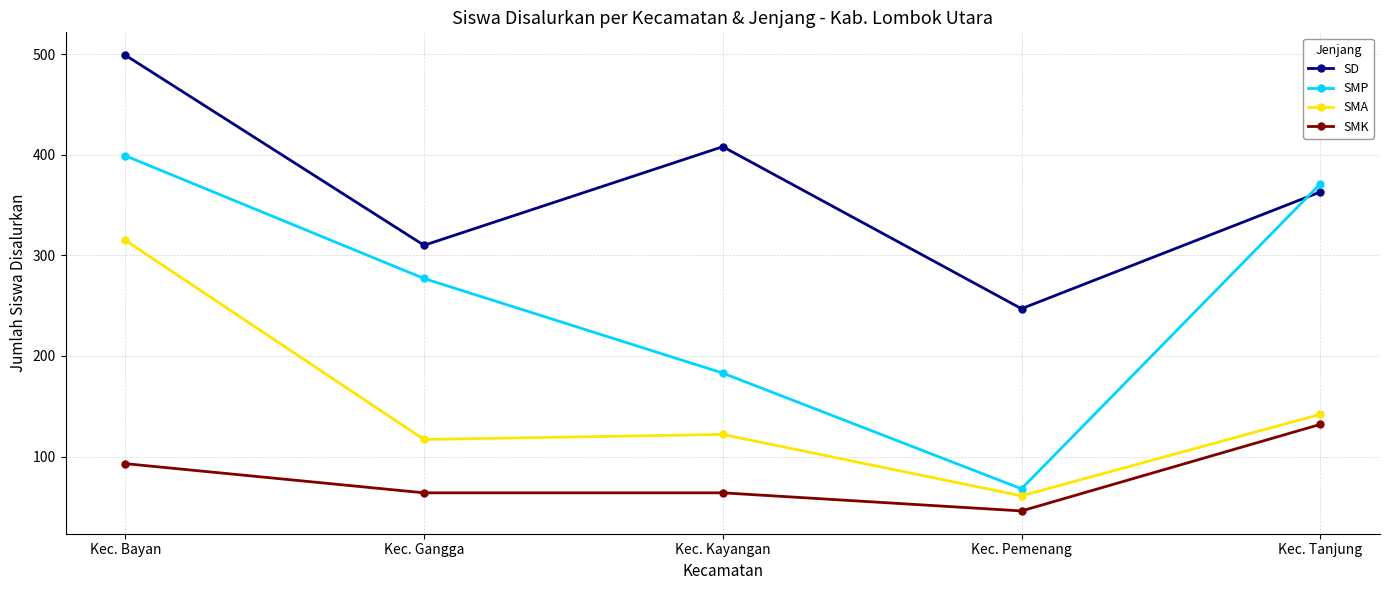

What is the difference between the second highest and second lowest values in the SMK series?

29